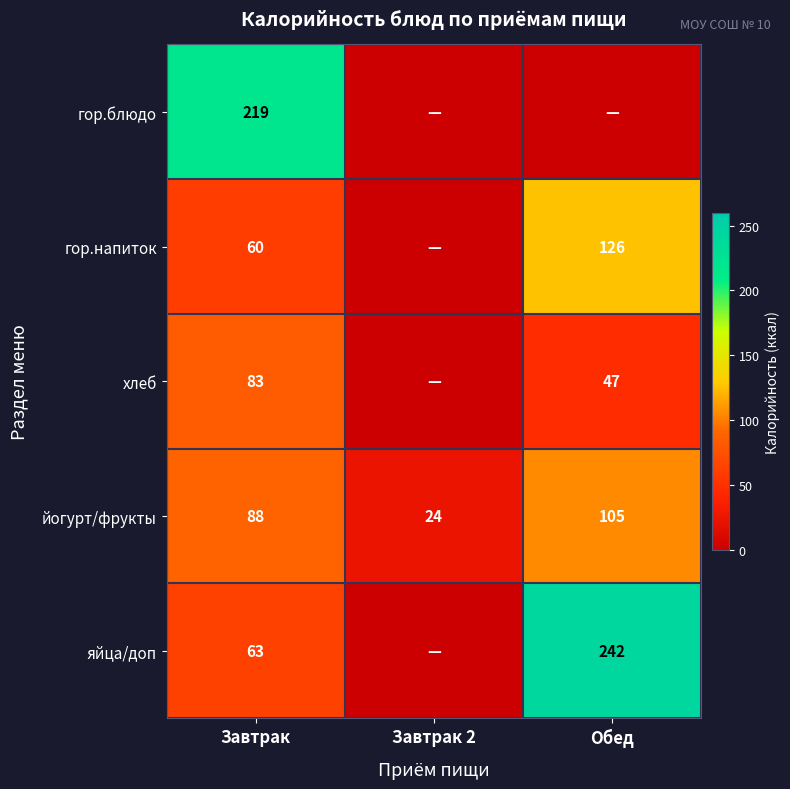

What is the lowest value of the йогурт/фрукты series?

24